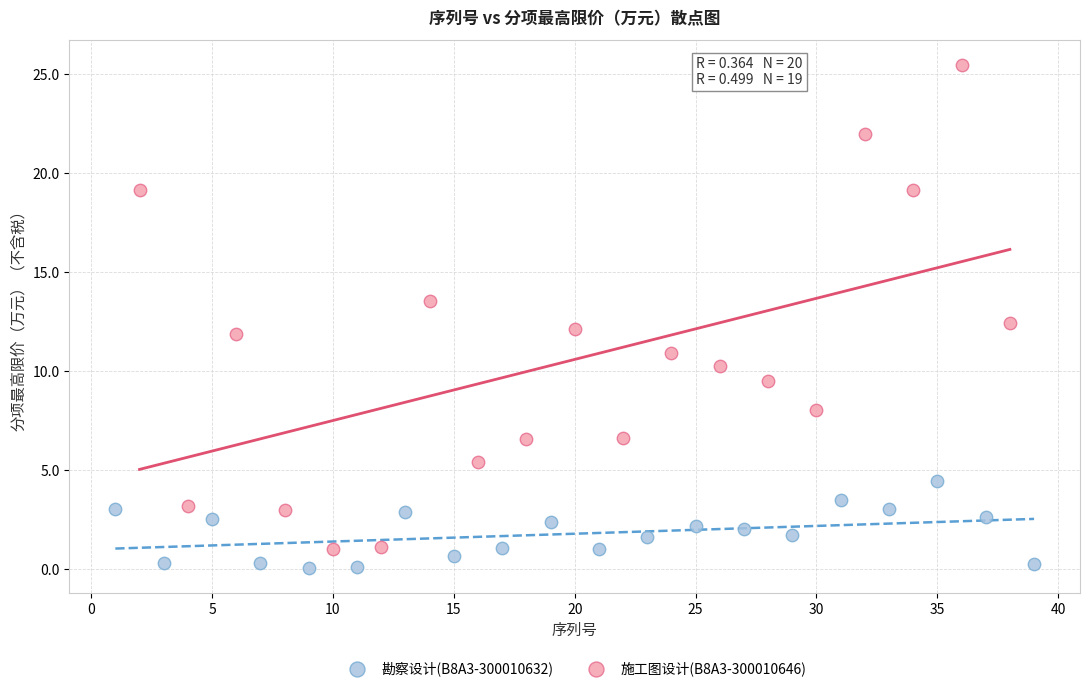

Which series contains the highest Y value?

施工图设计(B8A3-300010646)